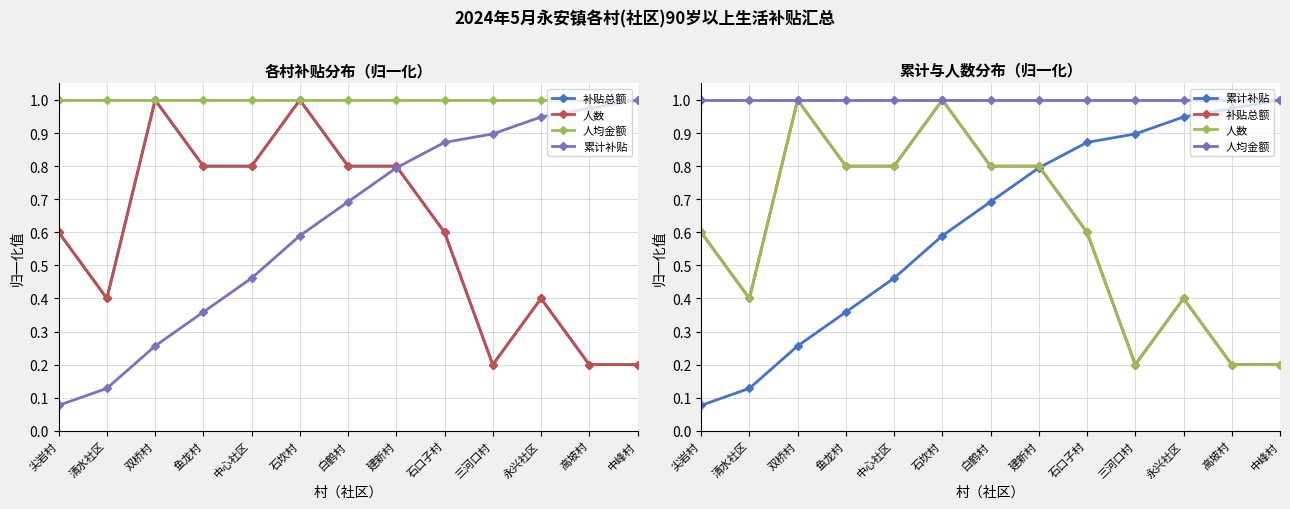

The 补贴总额 series shows 0.4 at 永兴社区. True or false?

True